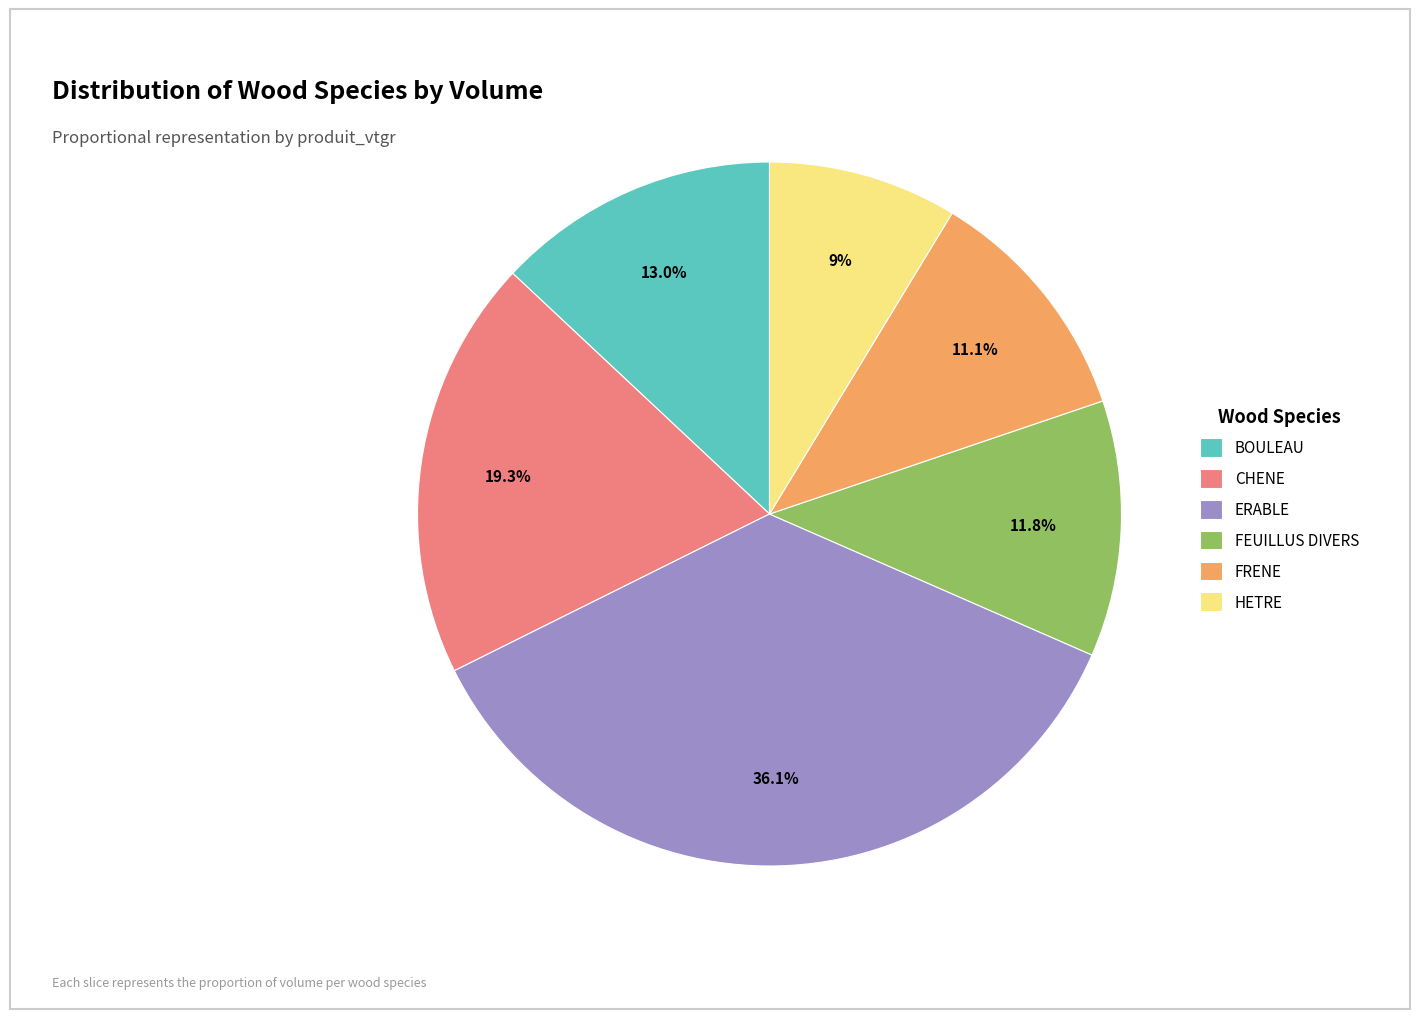

What is the ratio of the value at BOULEAU to the value at ERABLE?

0.4